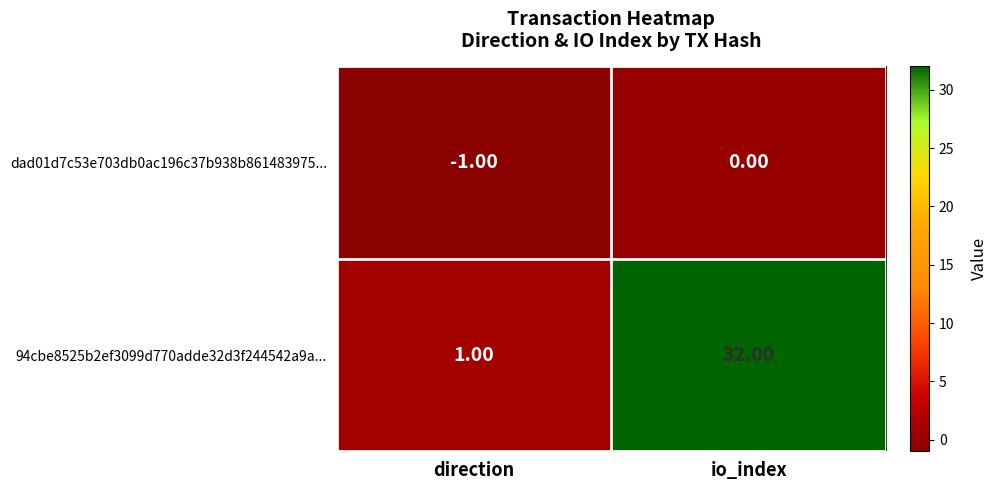

Rank the series by their maximum value, from lowest to highest.

dad01d7c53e703db0ac196c37b938b861483975..., 94cbe8525b2ef3099d770adde32d3f244542a9a...